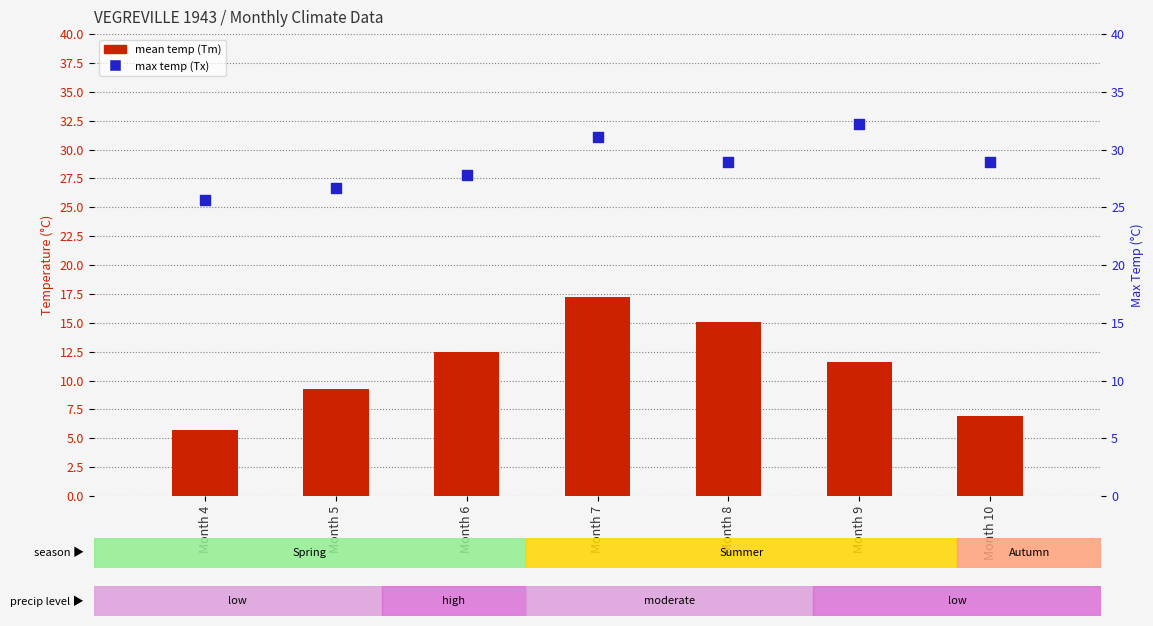

What is the total value across all series at Month 7?

48.3